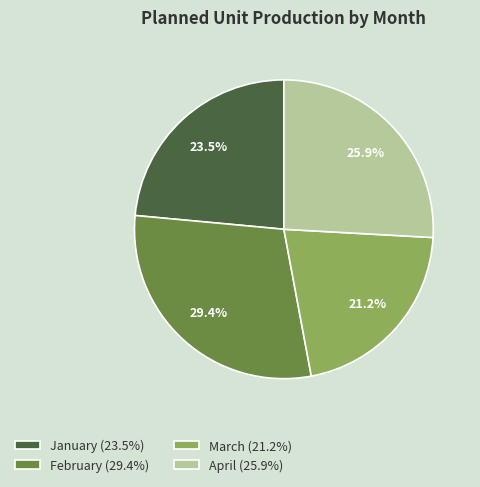

How many slices are in this pie chart?

4